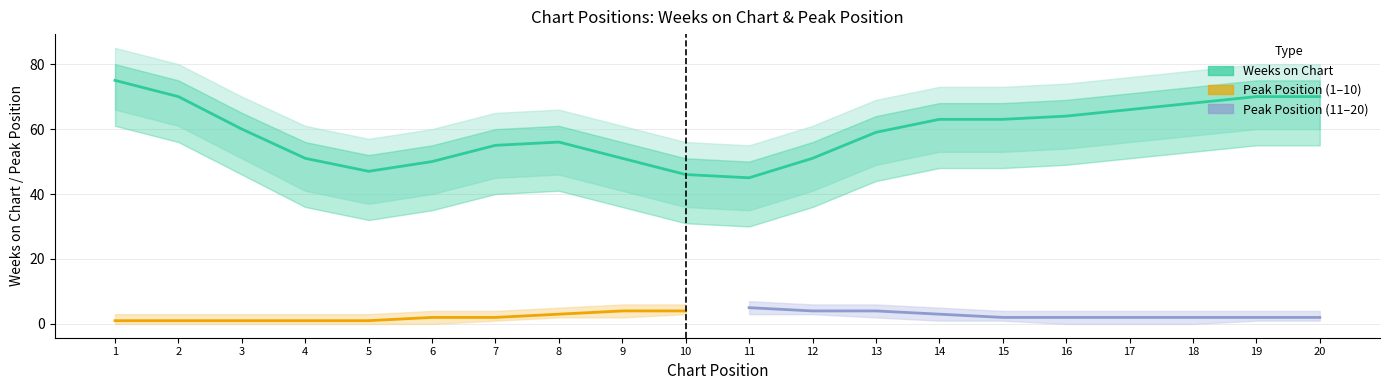

Rank the series by their maximum value, from lowest to highest.

Peak Position, Weeks on Chart